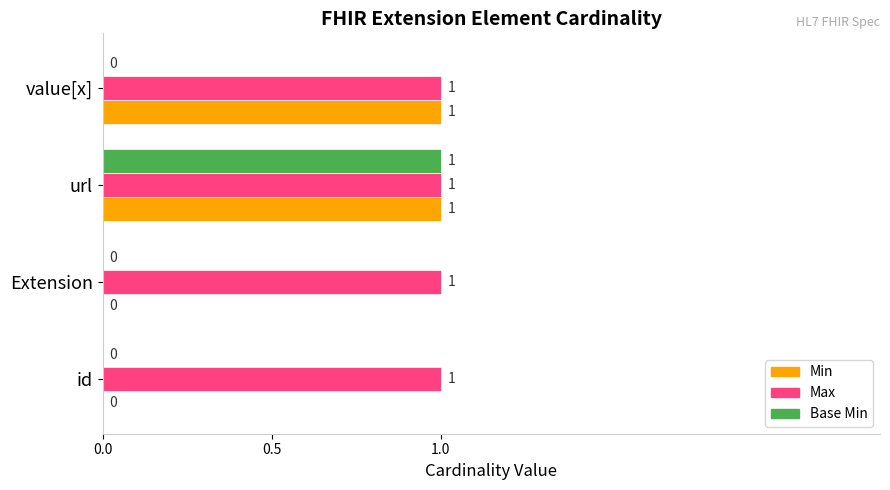

At which category is the sum across all series the highest?

url